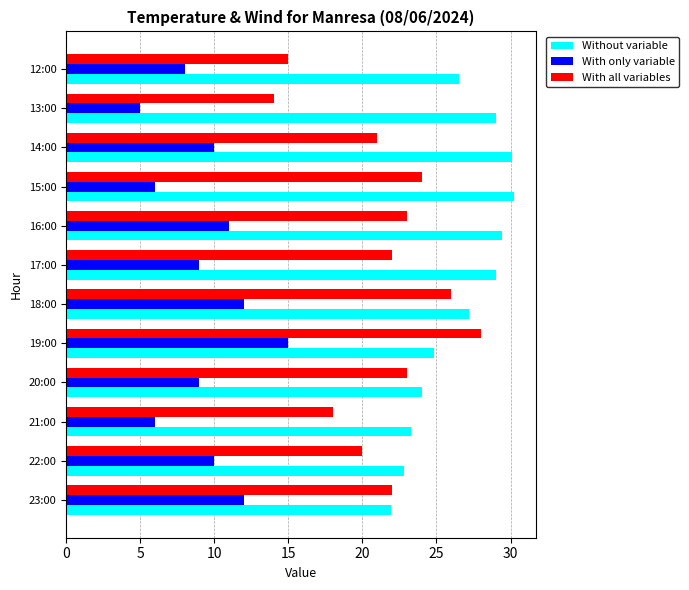

Rank the series by their average value, from highest to lowest.

Without variable, With all variables, With only variable